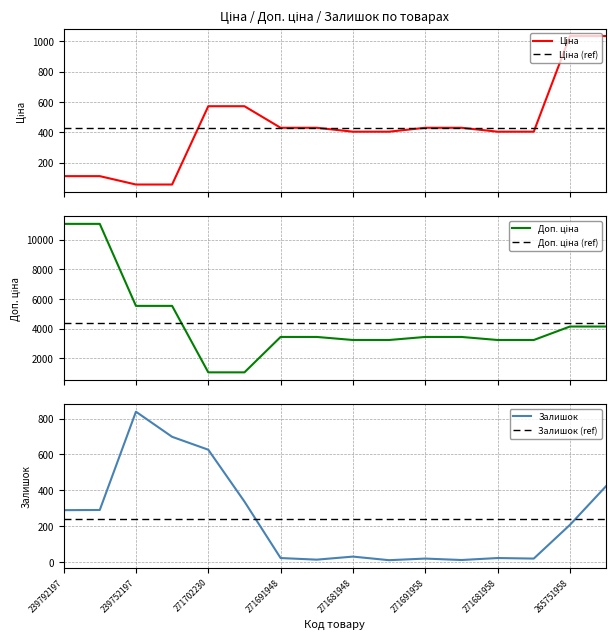

What position from the left is 239792197?

1